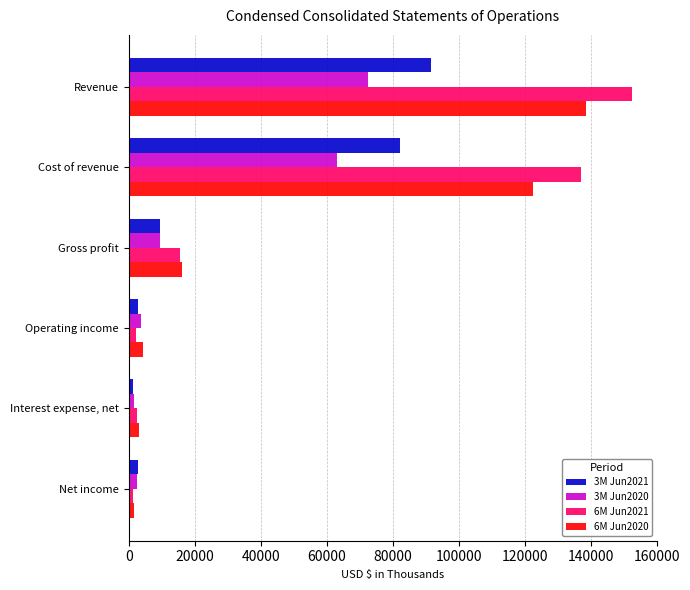

Is the value of 6M Jun2020 at Net income greater than the value of 6M Jun2021 at Gross profit?

No